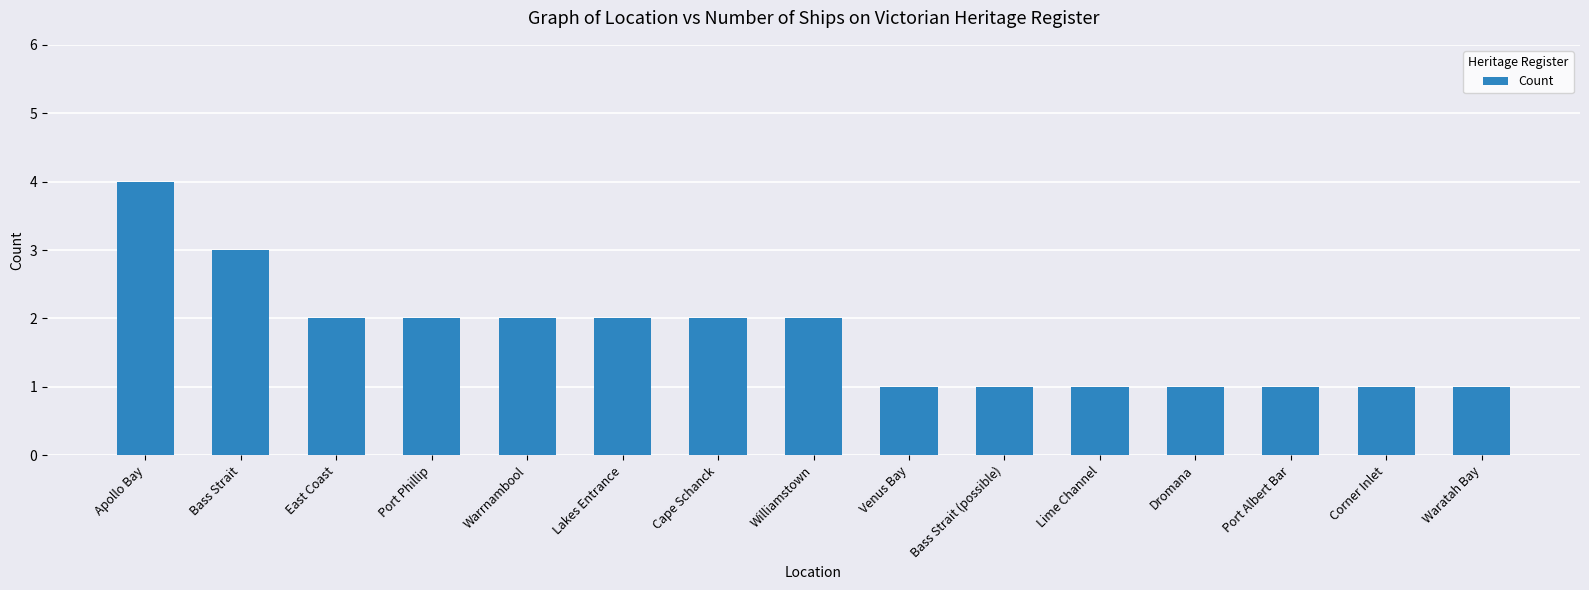

What is the maximum value shown in the chart?

4